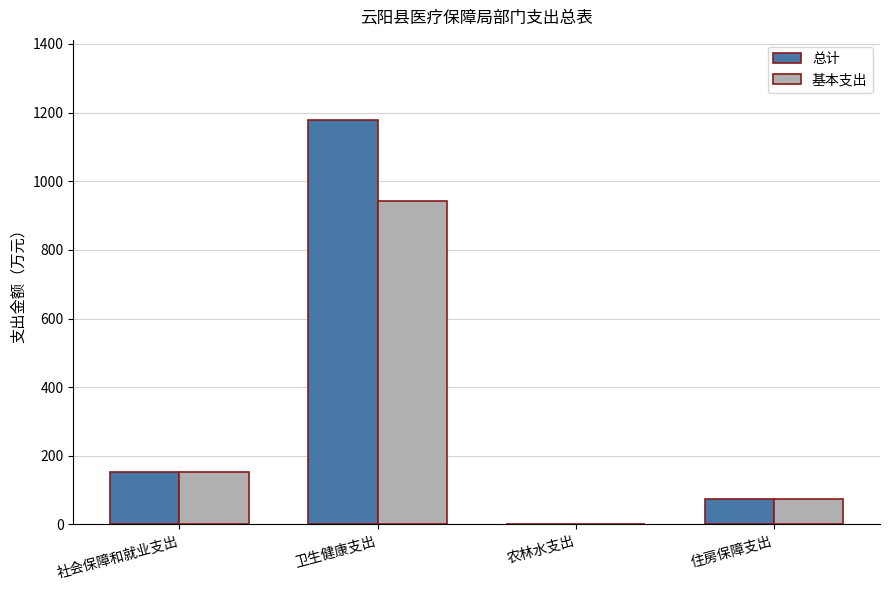

Count the number of data series in this chart.

2